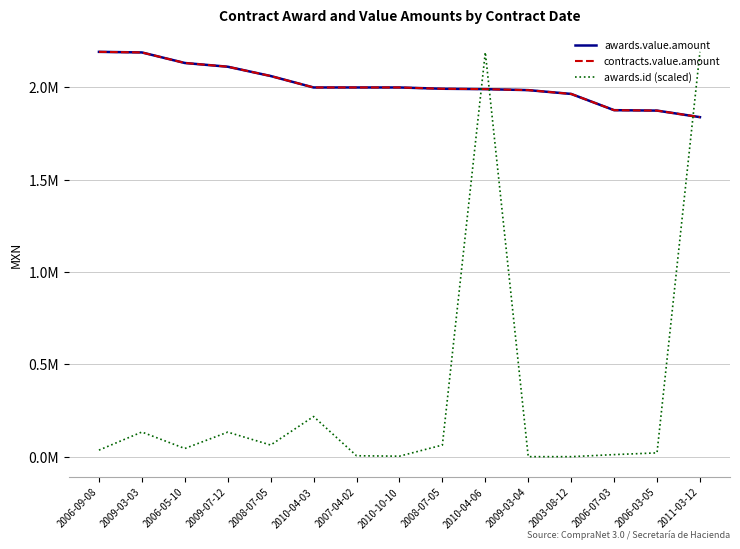

What is the difference between the highest and lowest values at 2006-05-10?

2088386.6